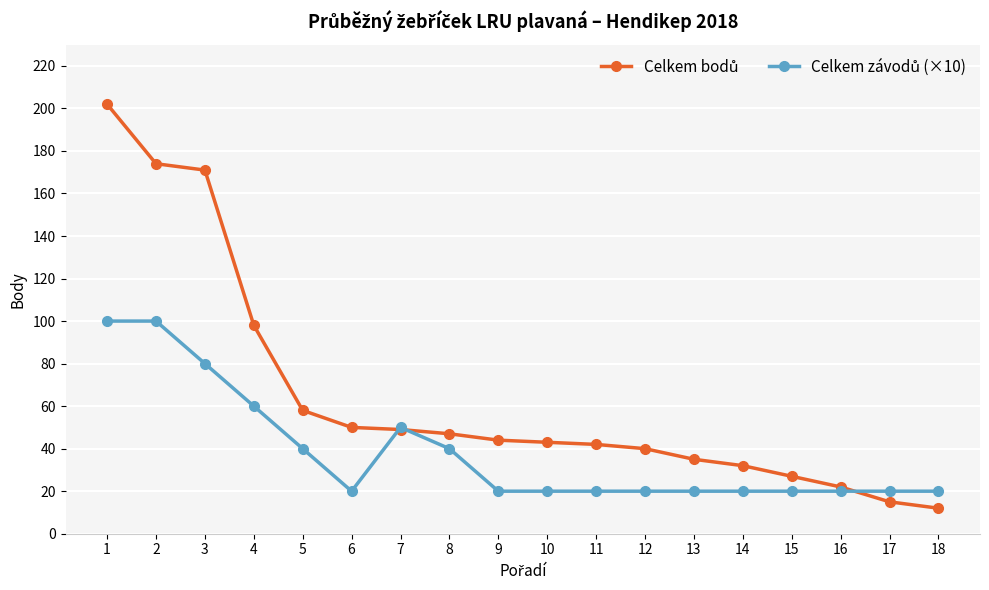

What is the greatest value displayed?

202